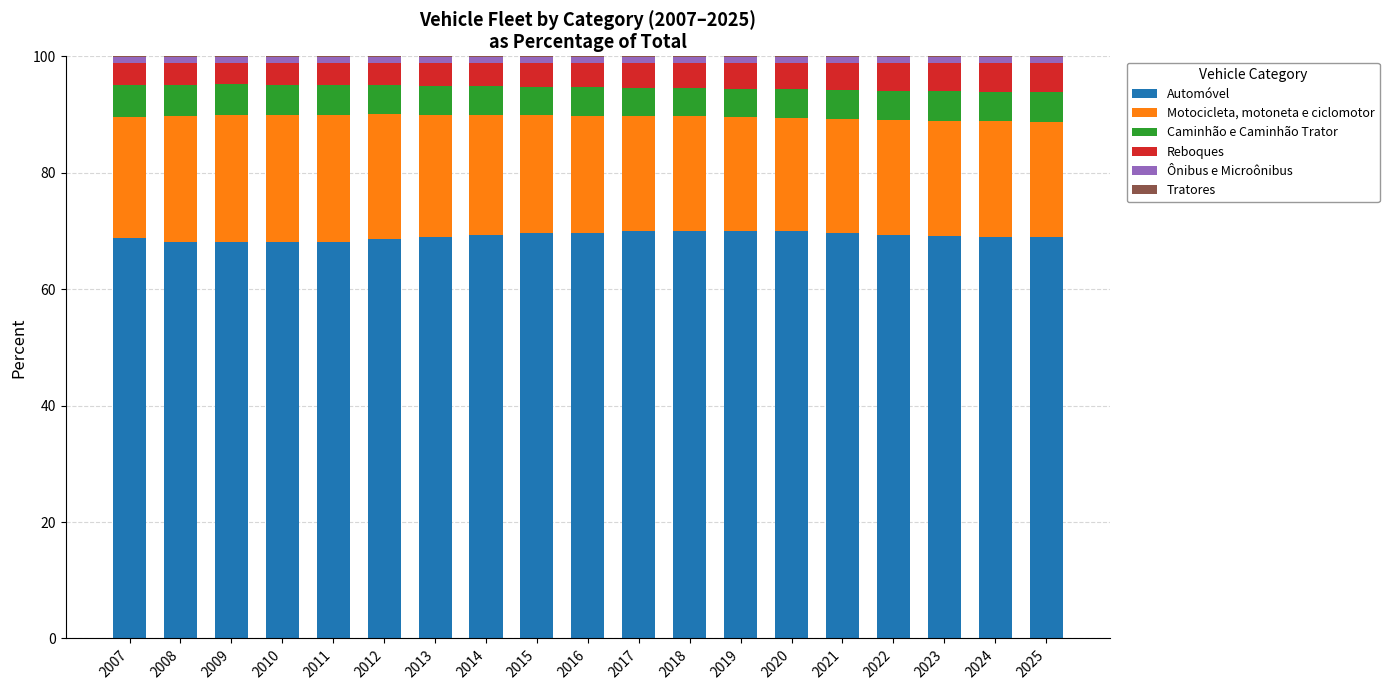

What is the sum of all Automóvel values?

1313.3